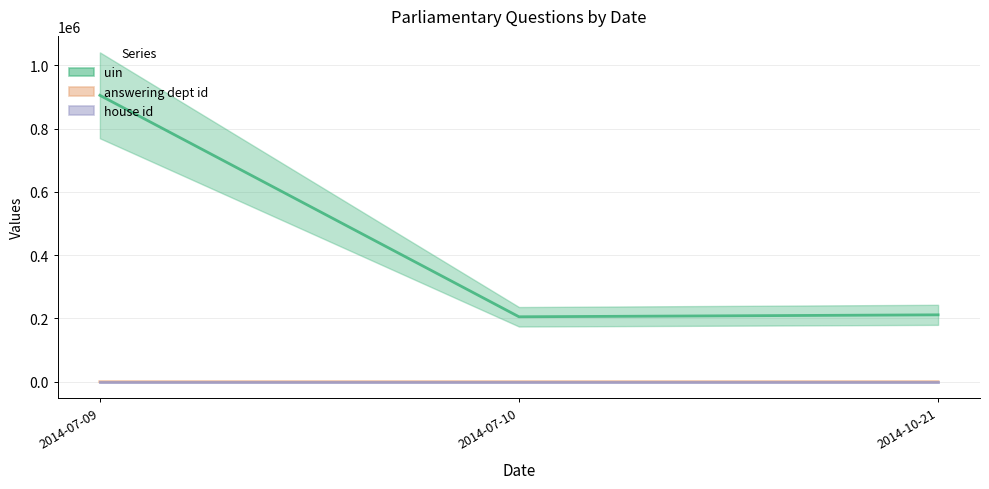

Which category has the highest value across all series?

2014-07-09